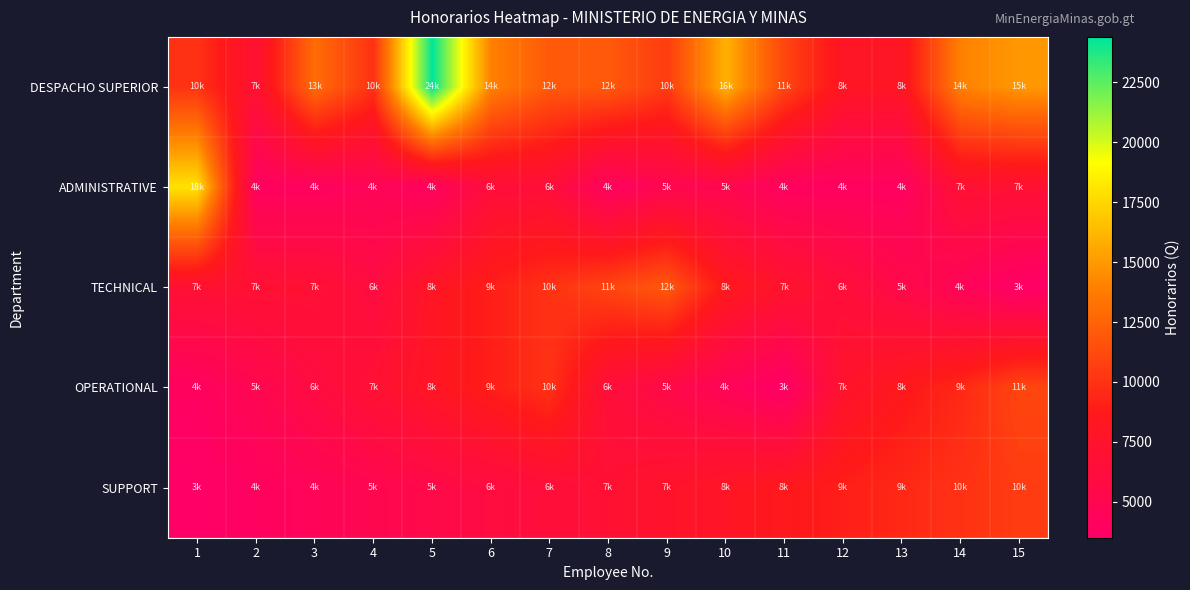

How many data points does each series have?

15